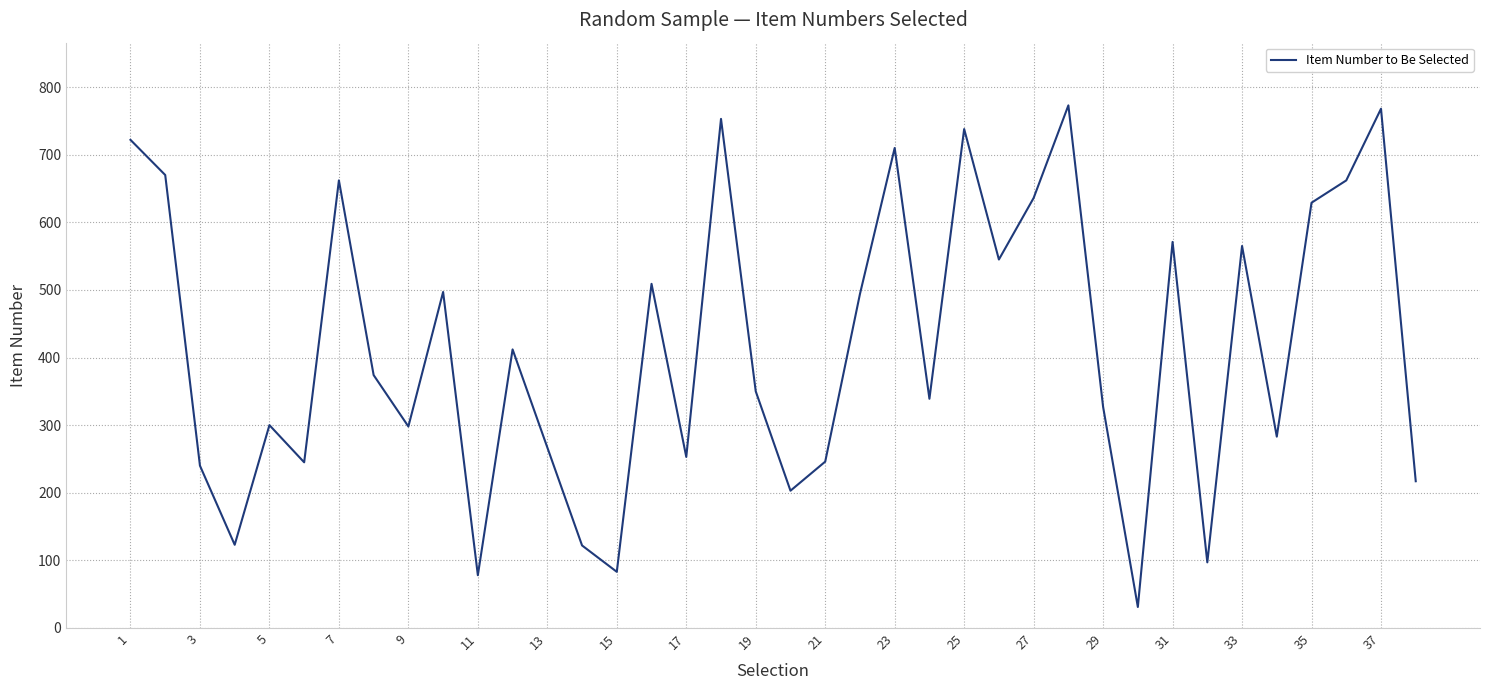

What is the difference between the maximum and minimum values?

742